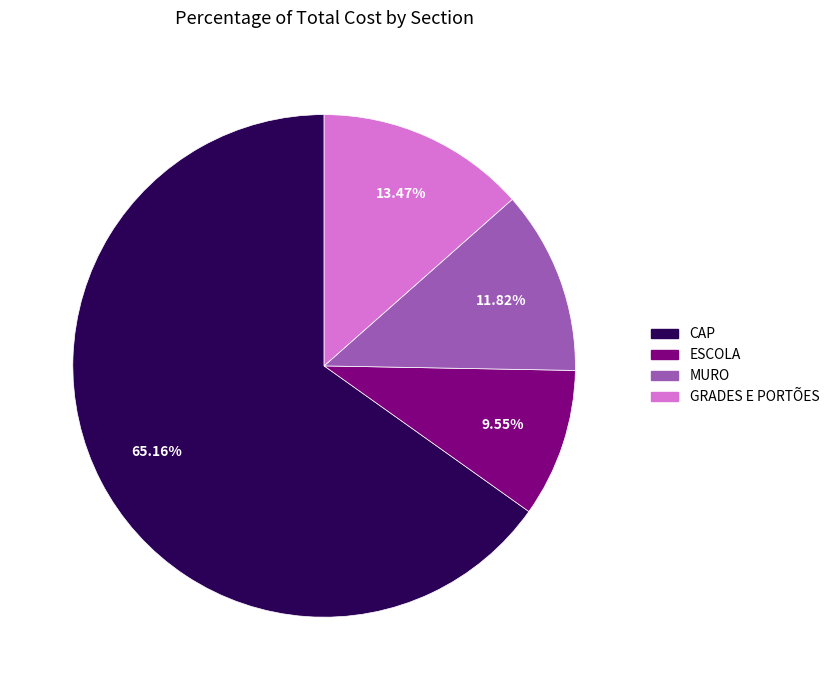

Which has a higher value, ESCOLA or GRADES E PORTÕES?

GRADES E PORTÕES